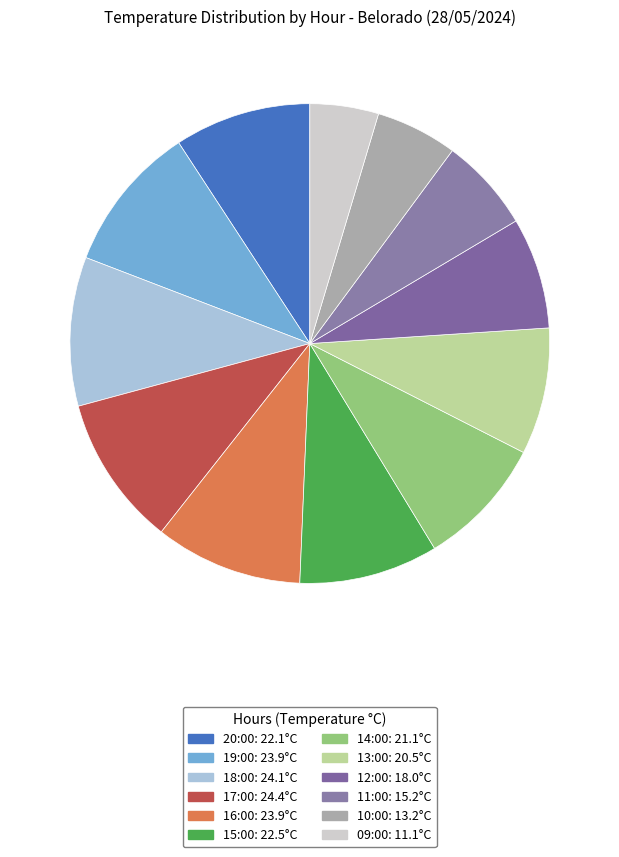

To the nearest percent, what is the difference between the largest and smallest slice percentages?

6%